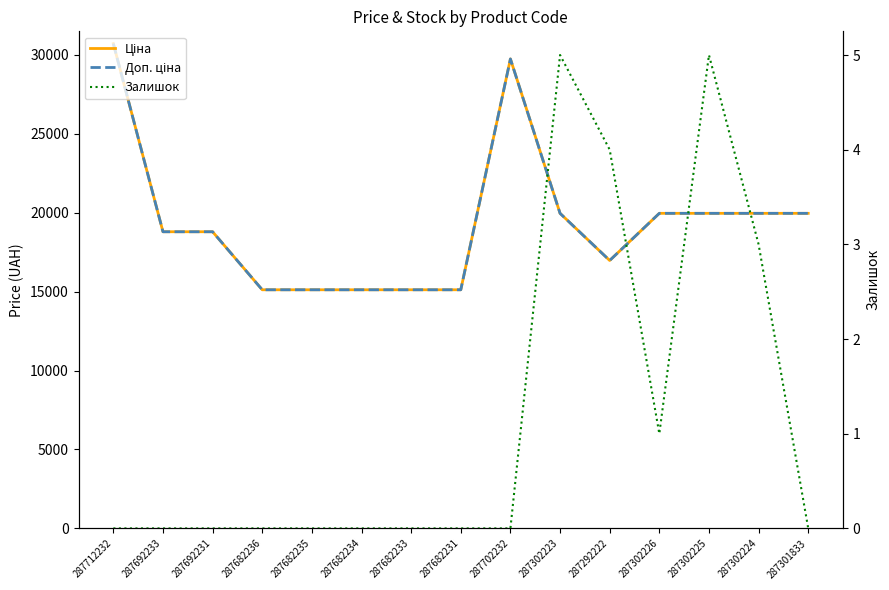

How many categories are shown in the chart?

15